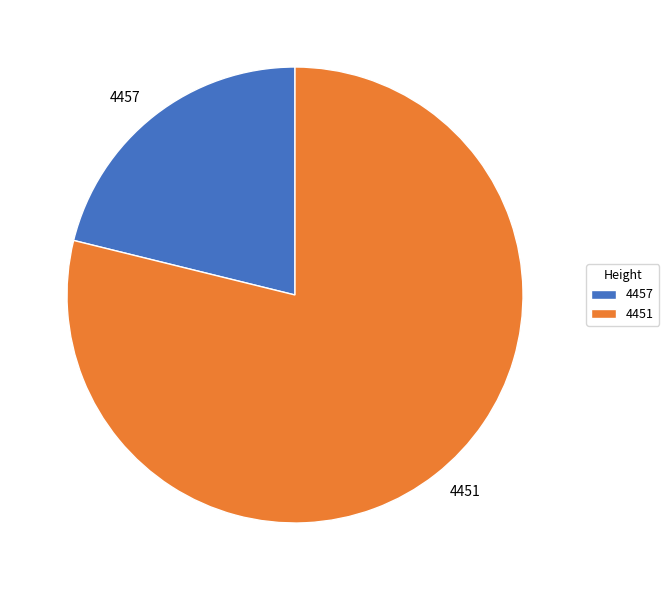

Which category has the biggest portion of the pie?

4451